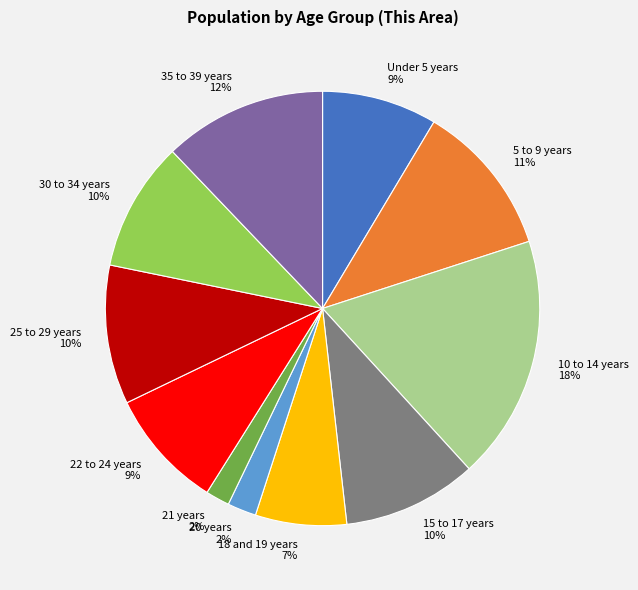

How many segments does this pie chart have?

11